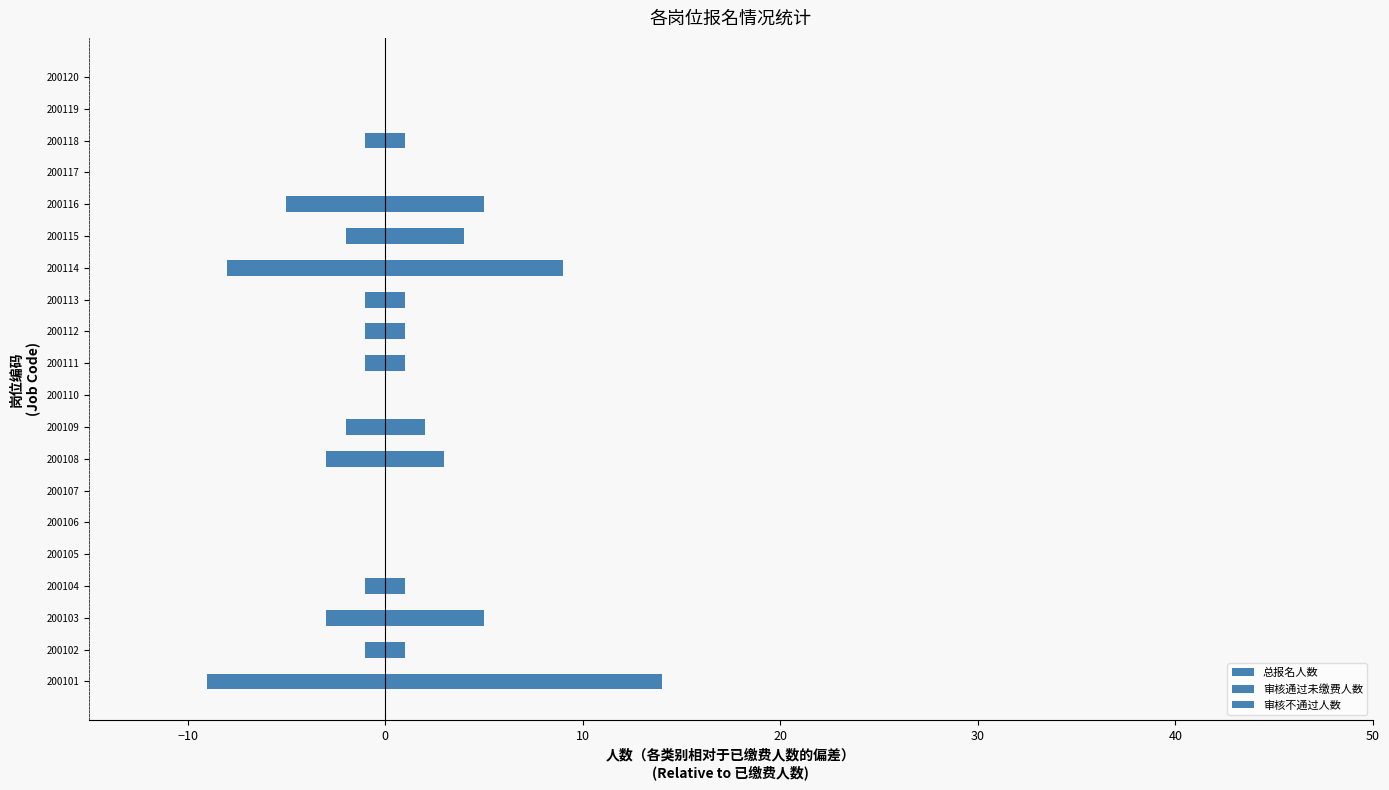

How many values in the 总报名人数 series are below 1?

7